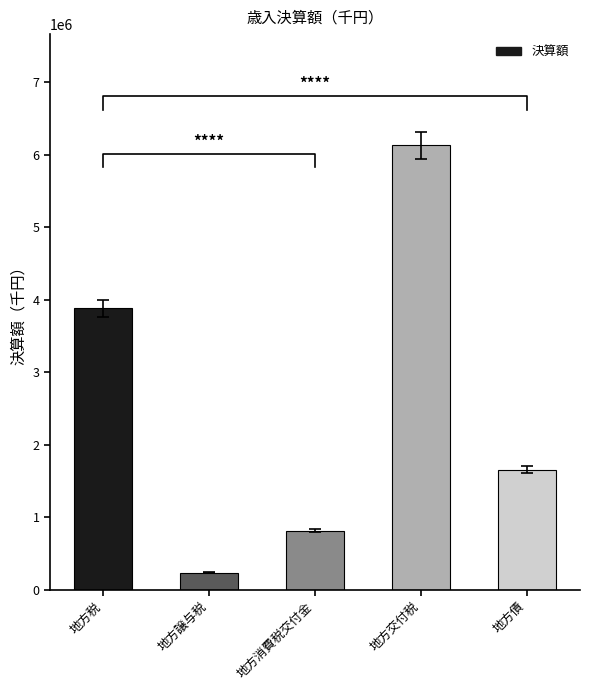

What is the label of the 1st bar from the right?

地方債